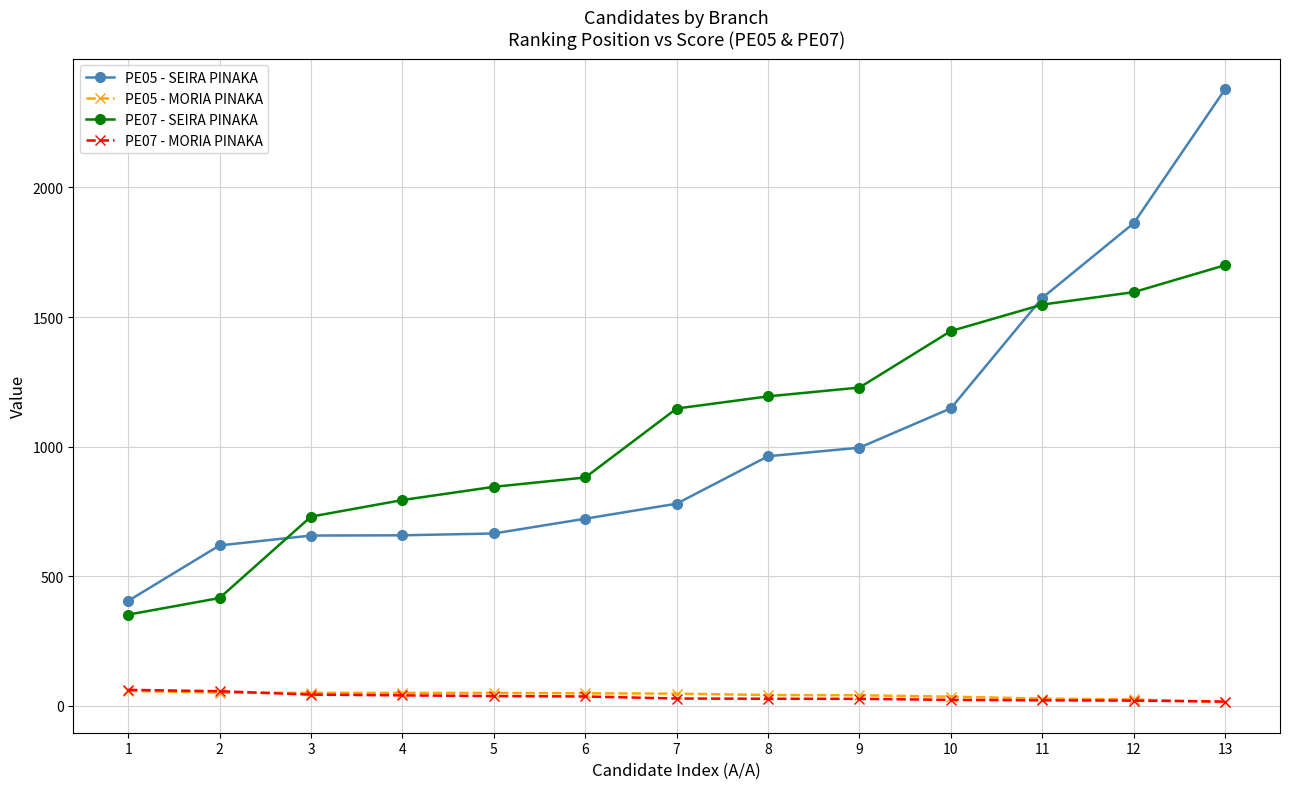

What is the sum of the PE05 - MORIA PINAKA values at 4 and 12?

74.8